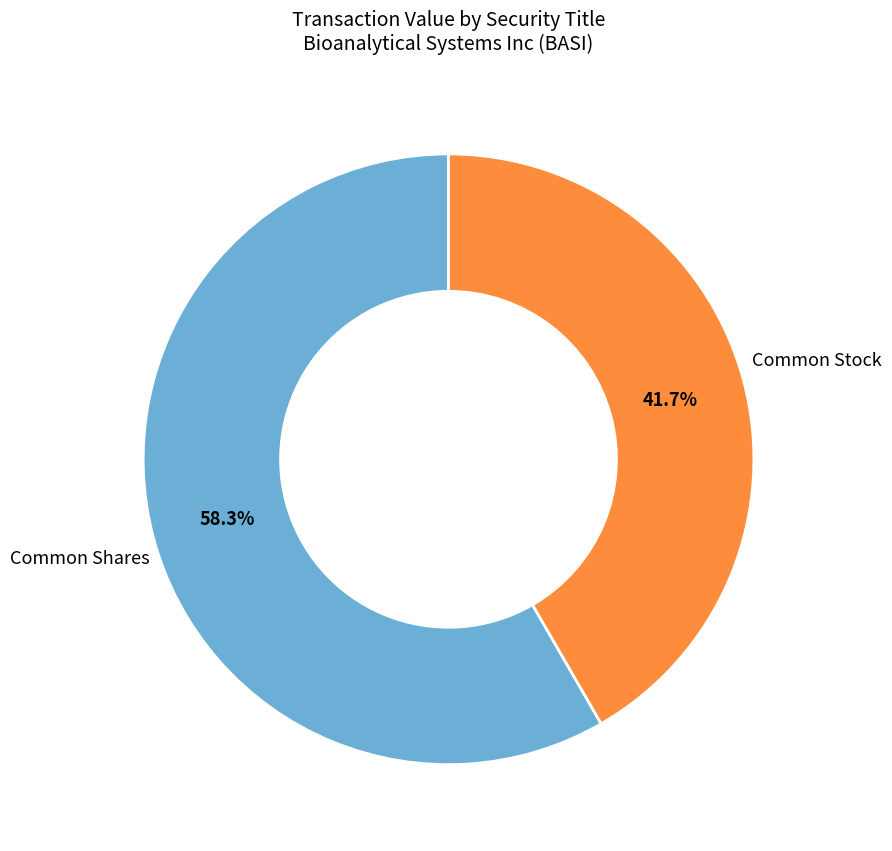

How many slices are in this pie chart?

2